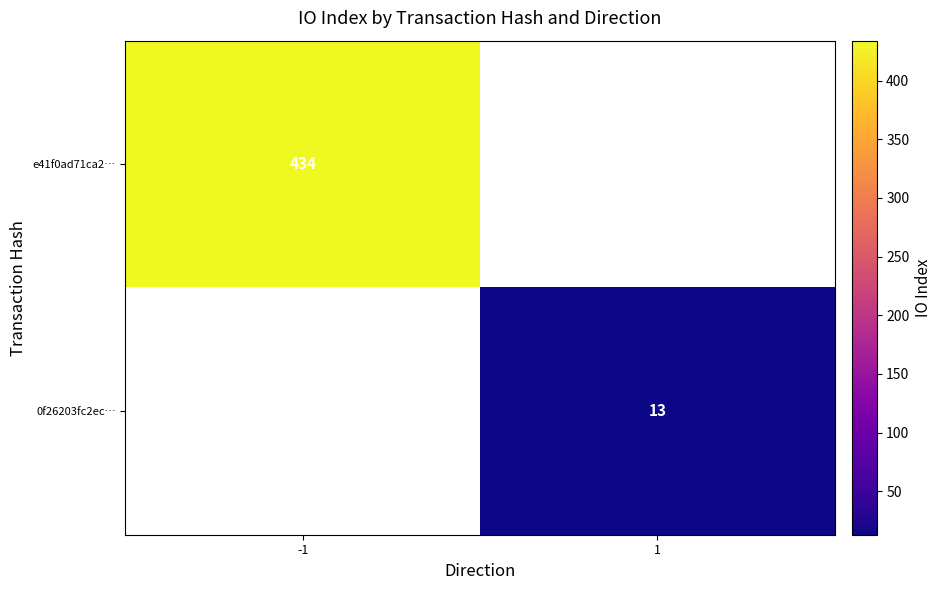

How many data points does each series have?

2